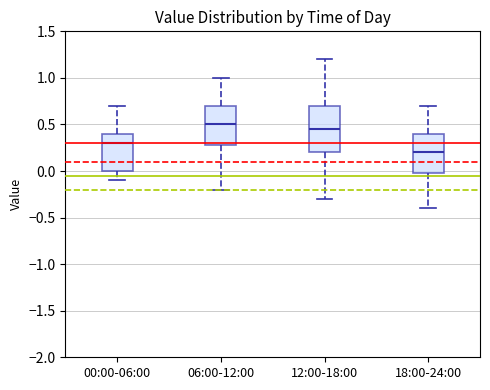

Comparing the boxes themselves (not the whiskers), which one is the tallest?

12:00-18:00